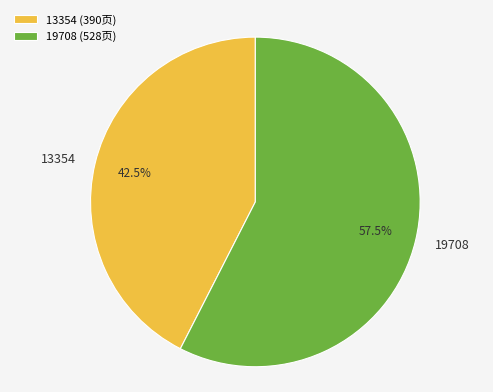

To the nearest percent, what is the difference between the 19708 and 13354 slice percentages?

15%